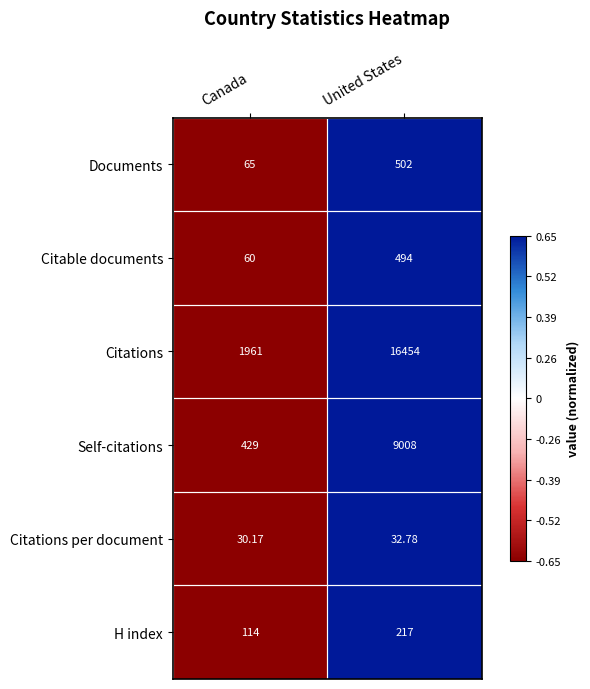

Which series has the largest total across all categories?

Citations